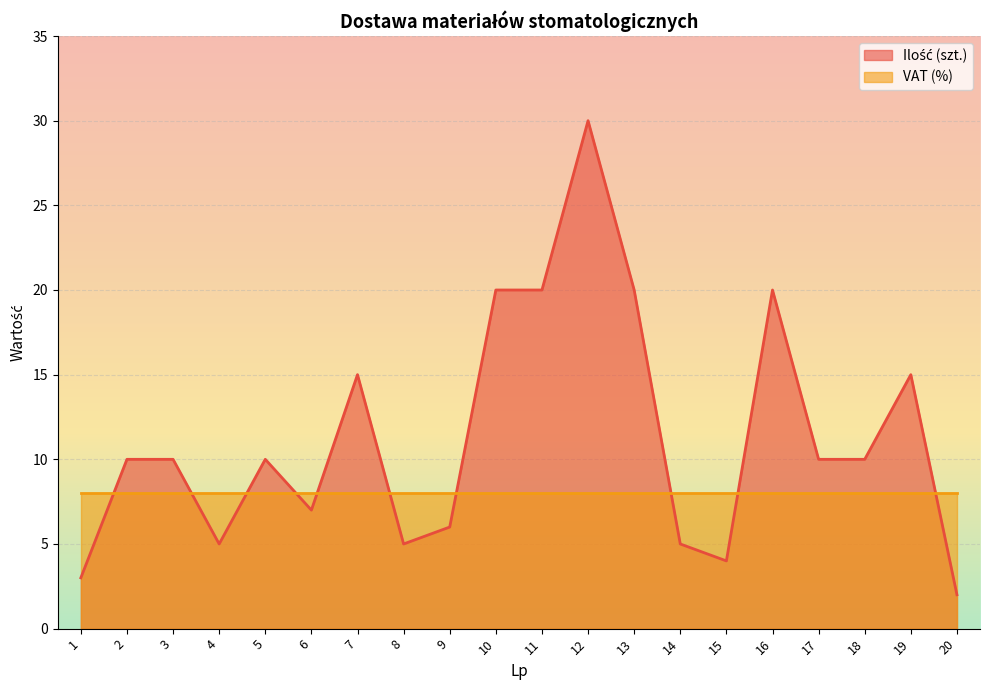

The value at 20 is 2. True or false?

True